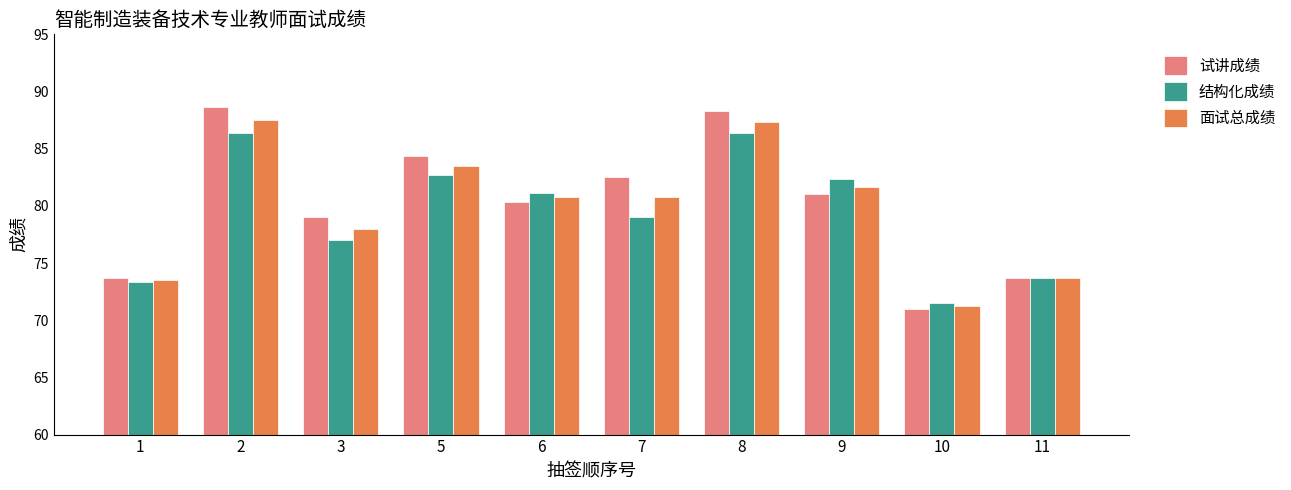

What is the highest value of the 面试总成绩 series?

87.5